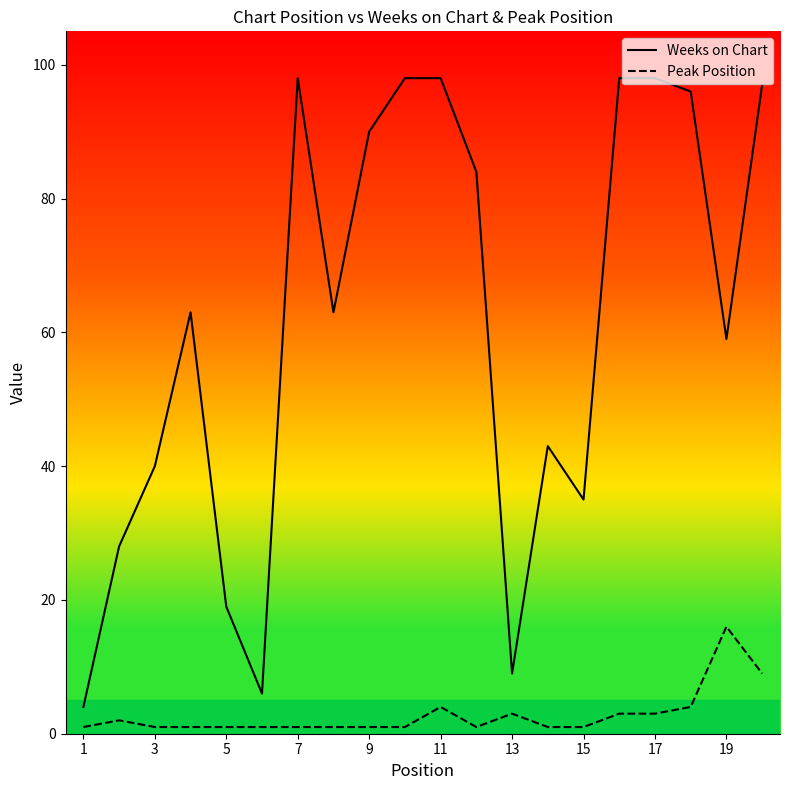

True or false: Peak Position has more than 0 points higher than both neighbors.

True